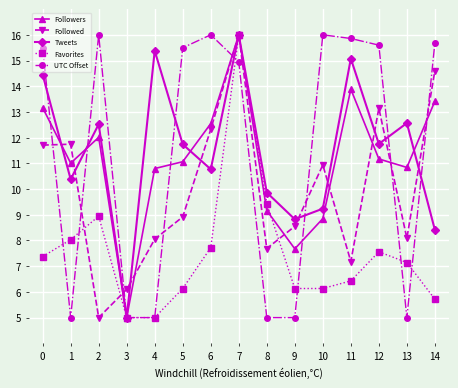

Is it true that Favorites equals 8.9 at 2?

True